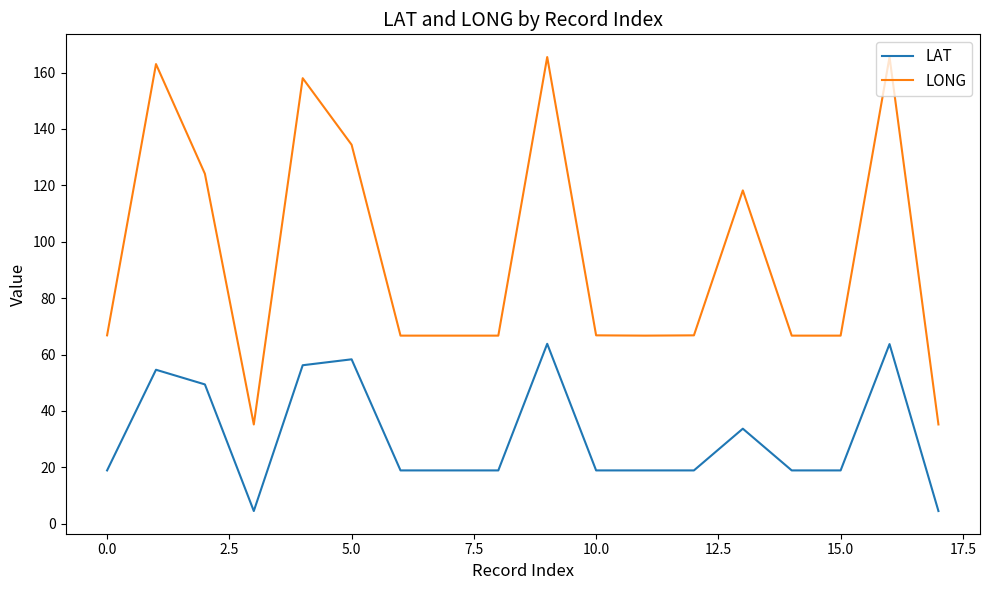

True or false: LAT and LONG intersect in this chart.

False